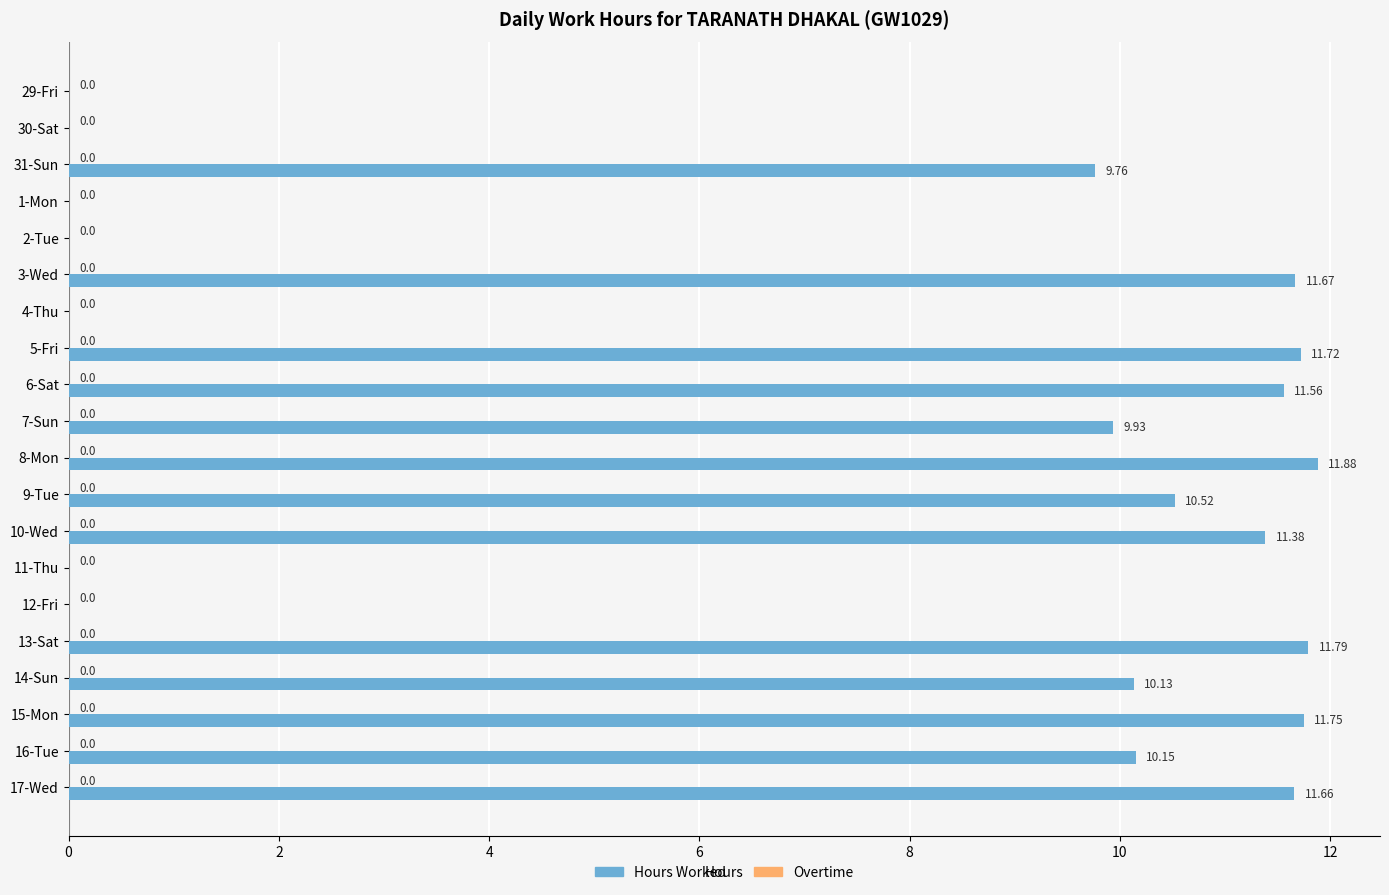

What is the sum of the values at 6-Sat and 30-Sat?

11.6